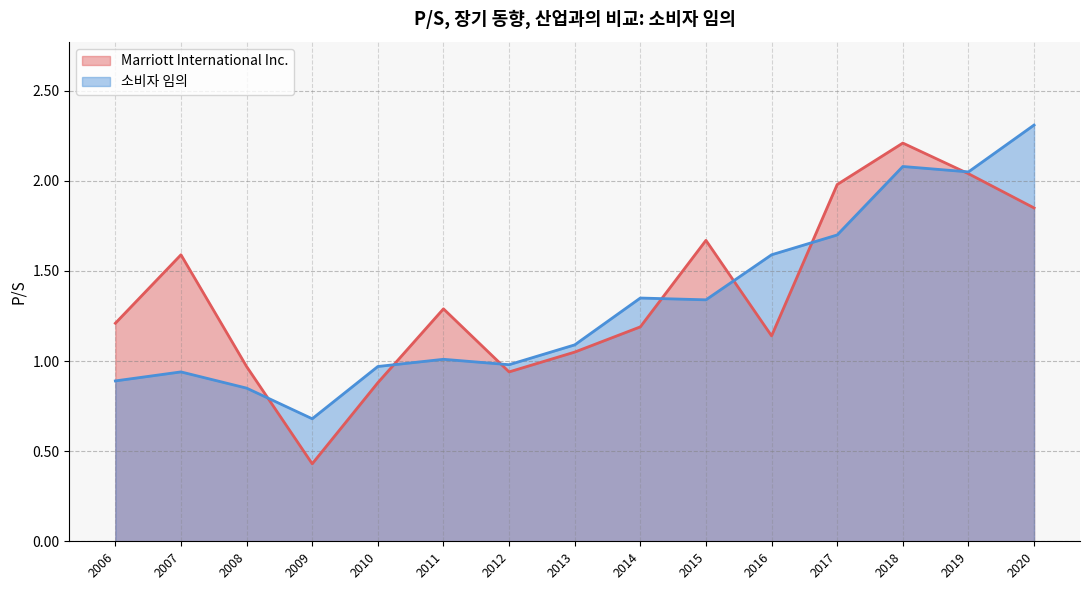

At which category does the chart reach its minimum across all series?

2009